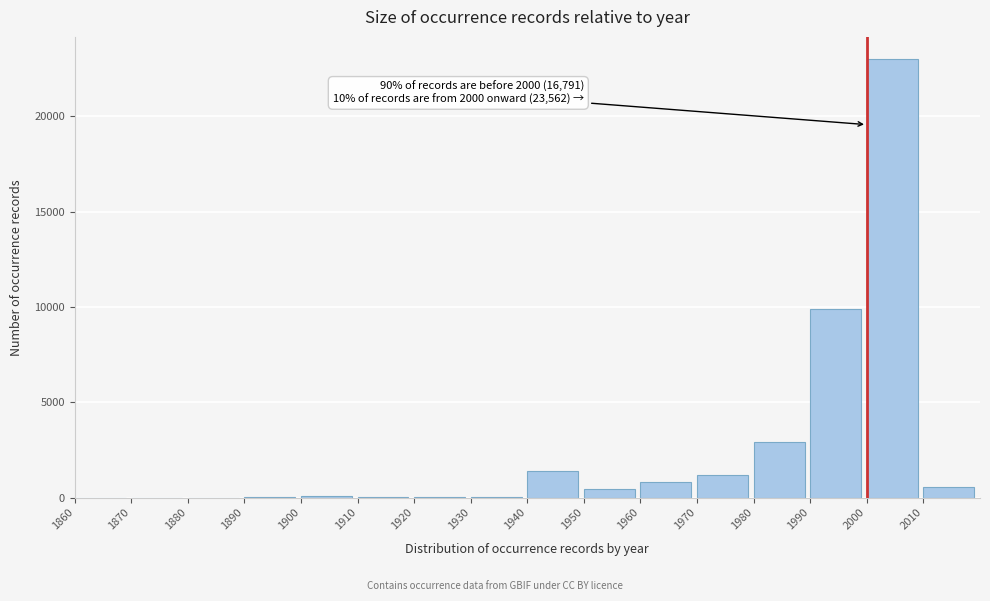

The chart shows a value of 60 at 1900. True or false?

True